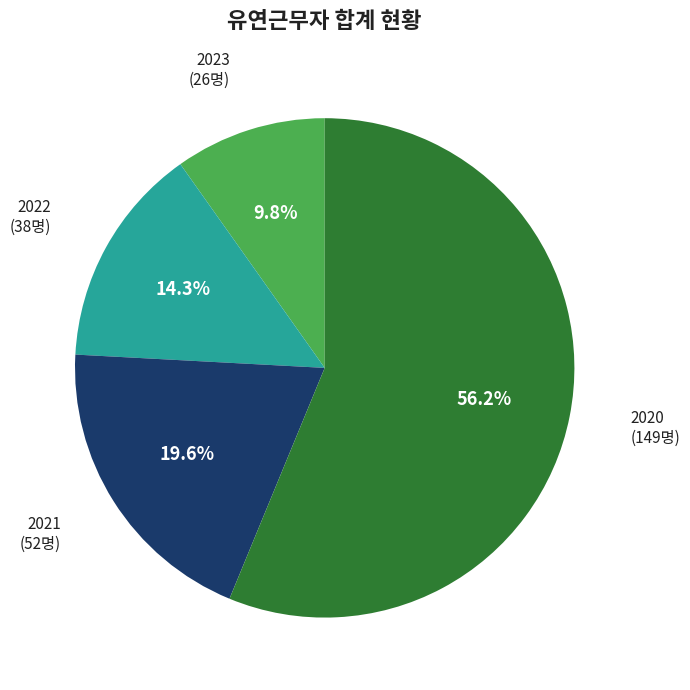

Does any single category account for the majority?

Yes